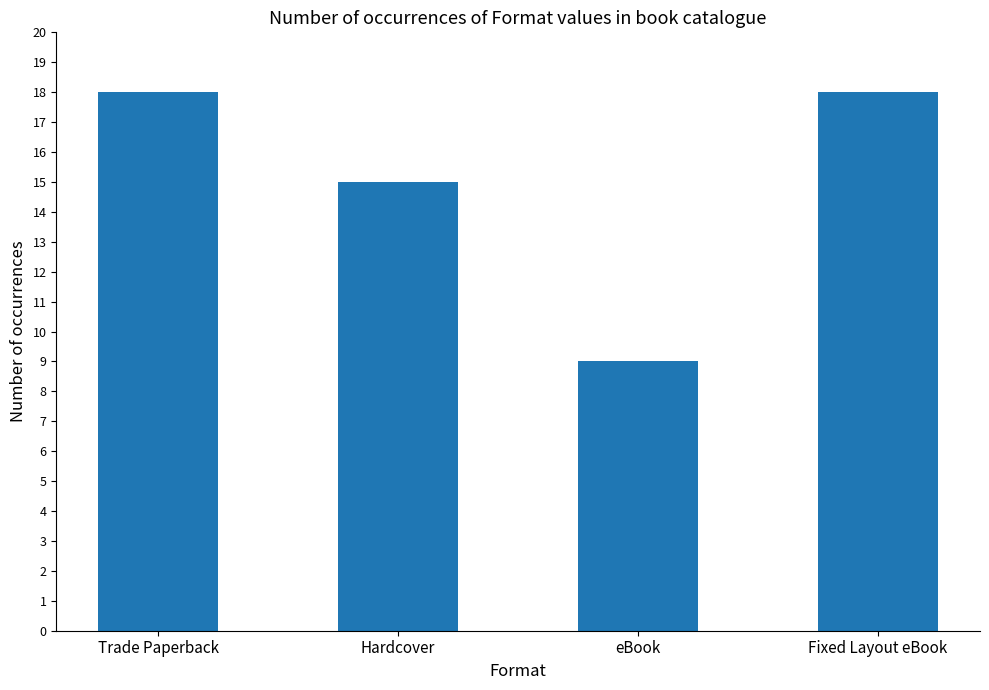

What is the label of the 2nd bar from the left?

Hardcover